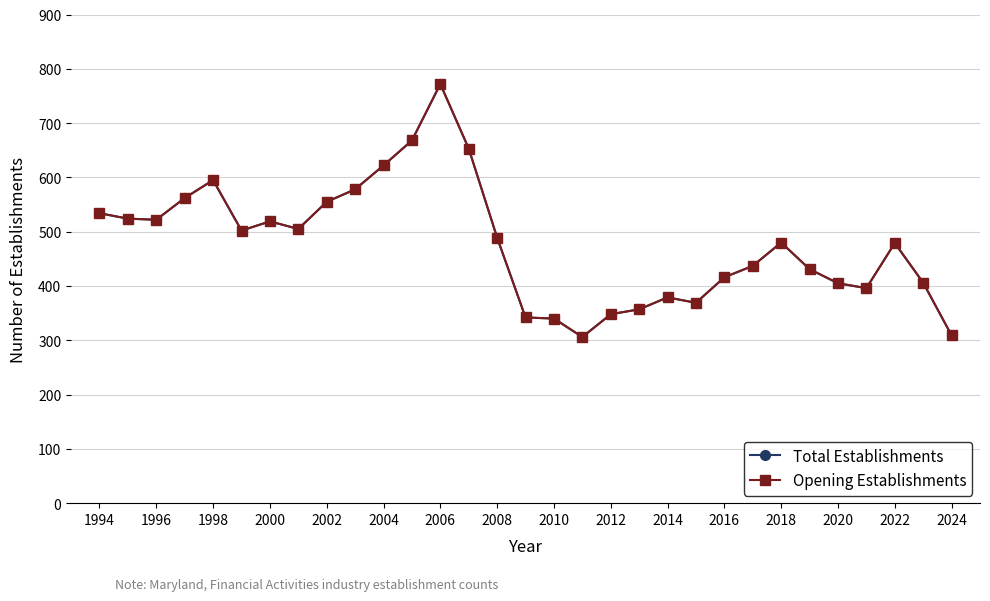

Does the chart have visible grid lines?

Yes